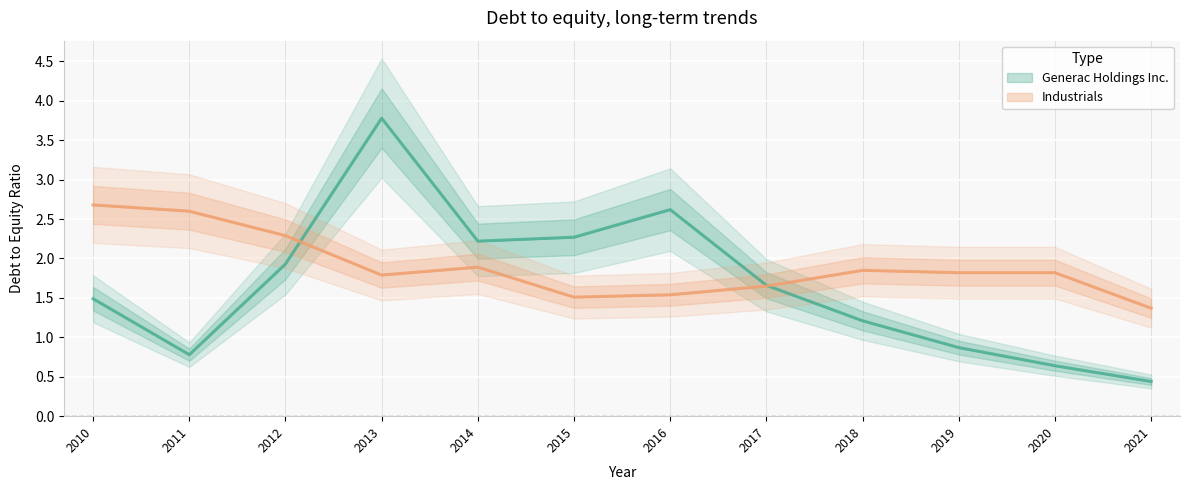

What is the sum of the Generac Holdings Inc. values at 2010 and 2014?

3.7